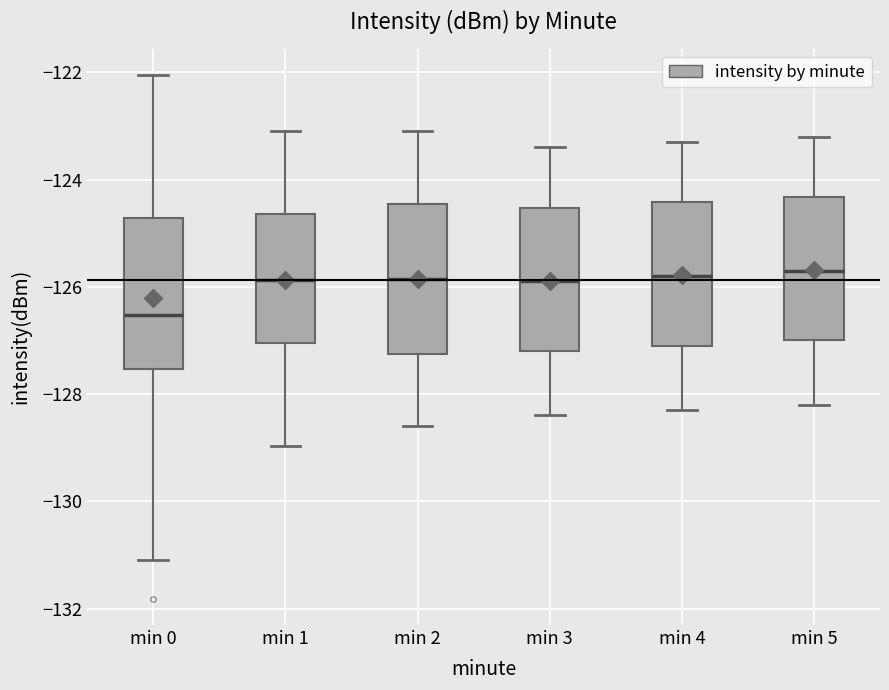

Where is the upper edge of the box for min 4 on the y-axis? The values are not printed on the chart, so give them approximately, as read against the axis.

-124.4